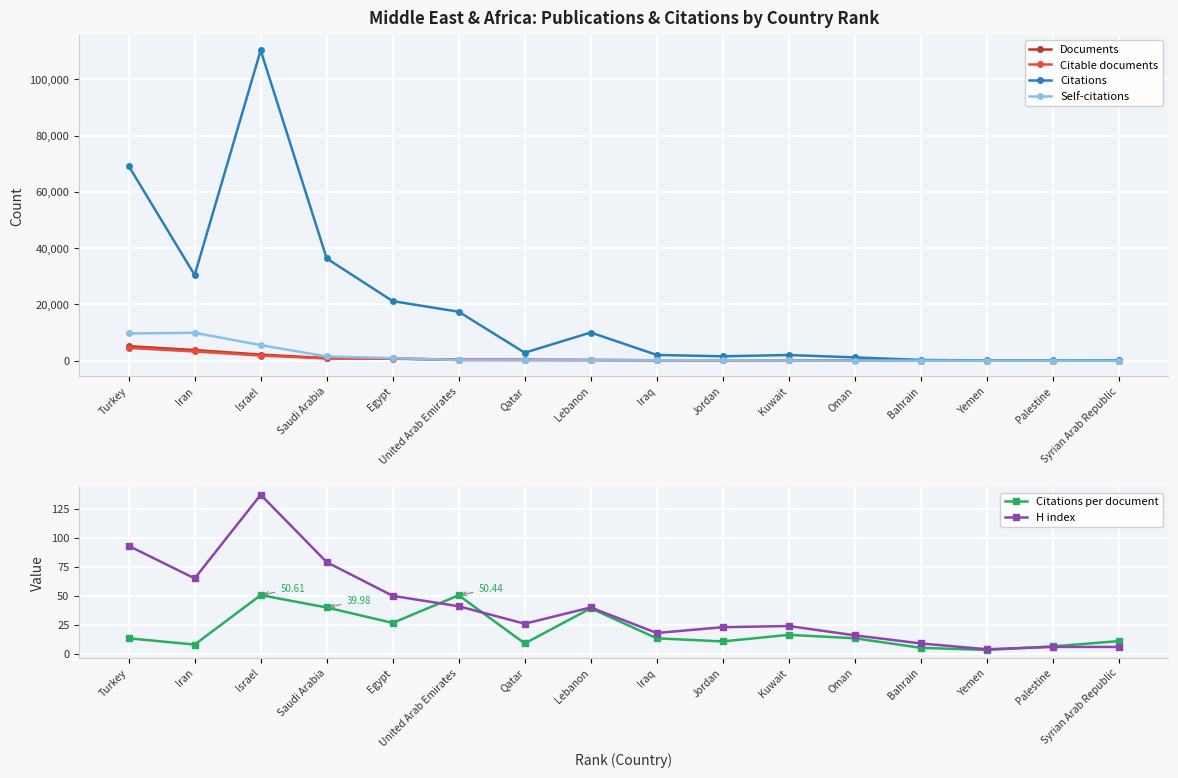

What is the highest value of the Citable documents series?

4540